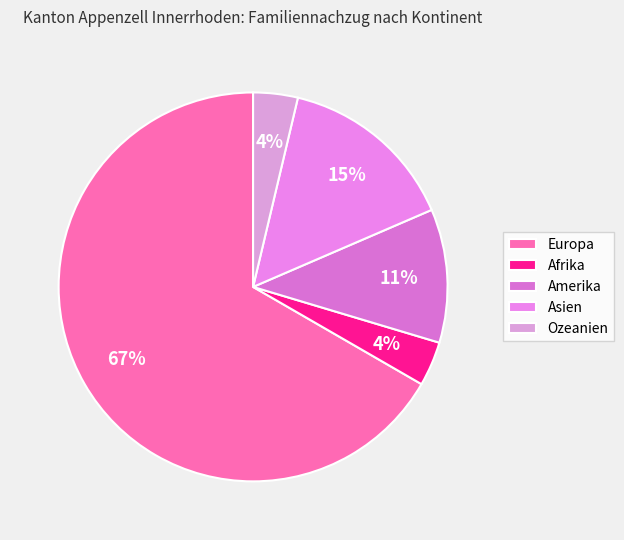

Count the number of slices in the pie.

5